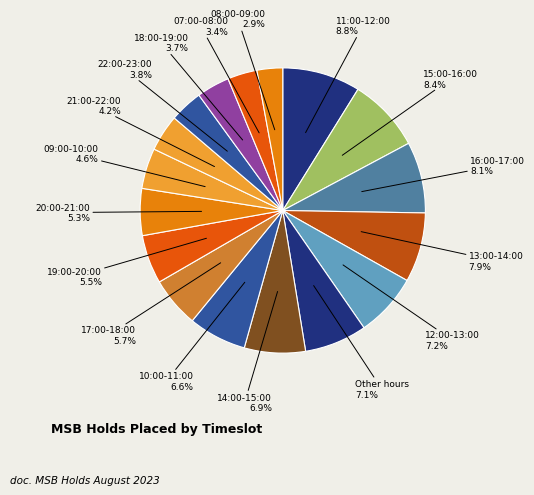

How many segments does this pie chart have?

17